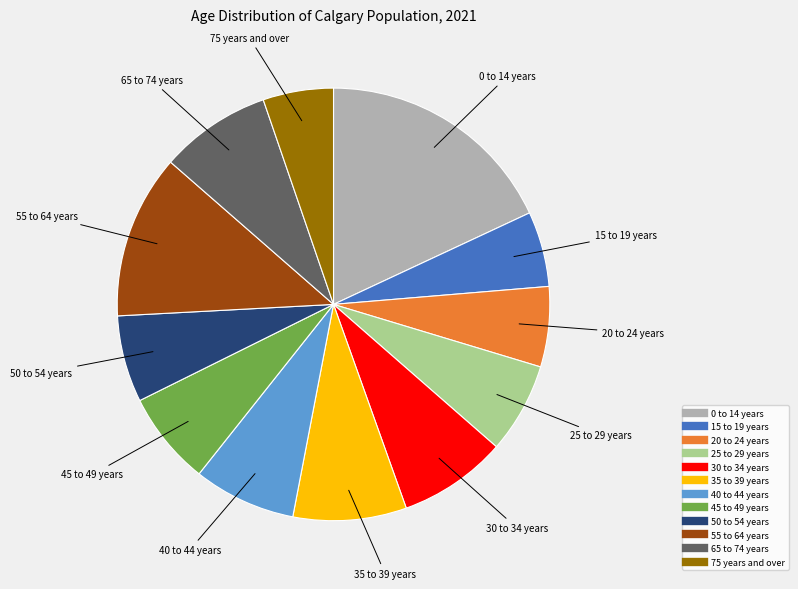

Does 55 to 64 years represent more than half of the total?

No